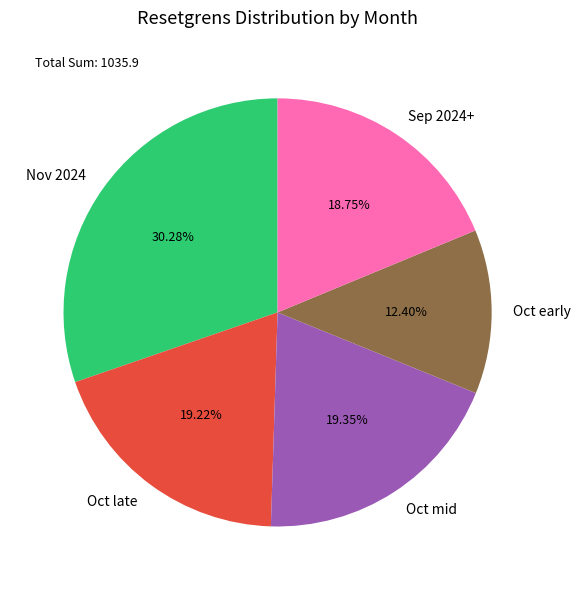

How many segments does this pie chart have?

5